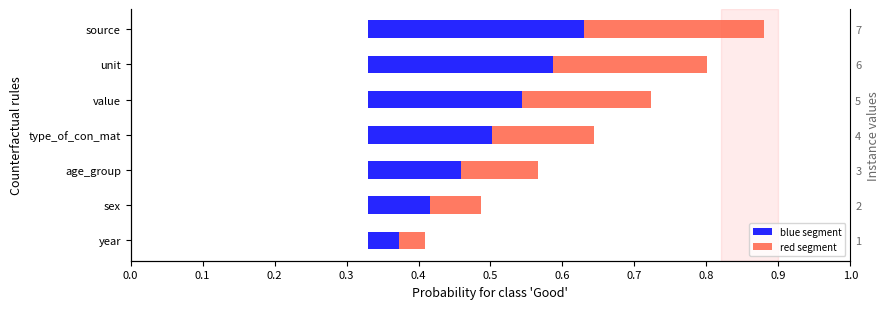

Rank the series by their average value, from lowest to highest.

red segment, blue segment